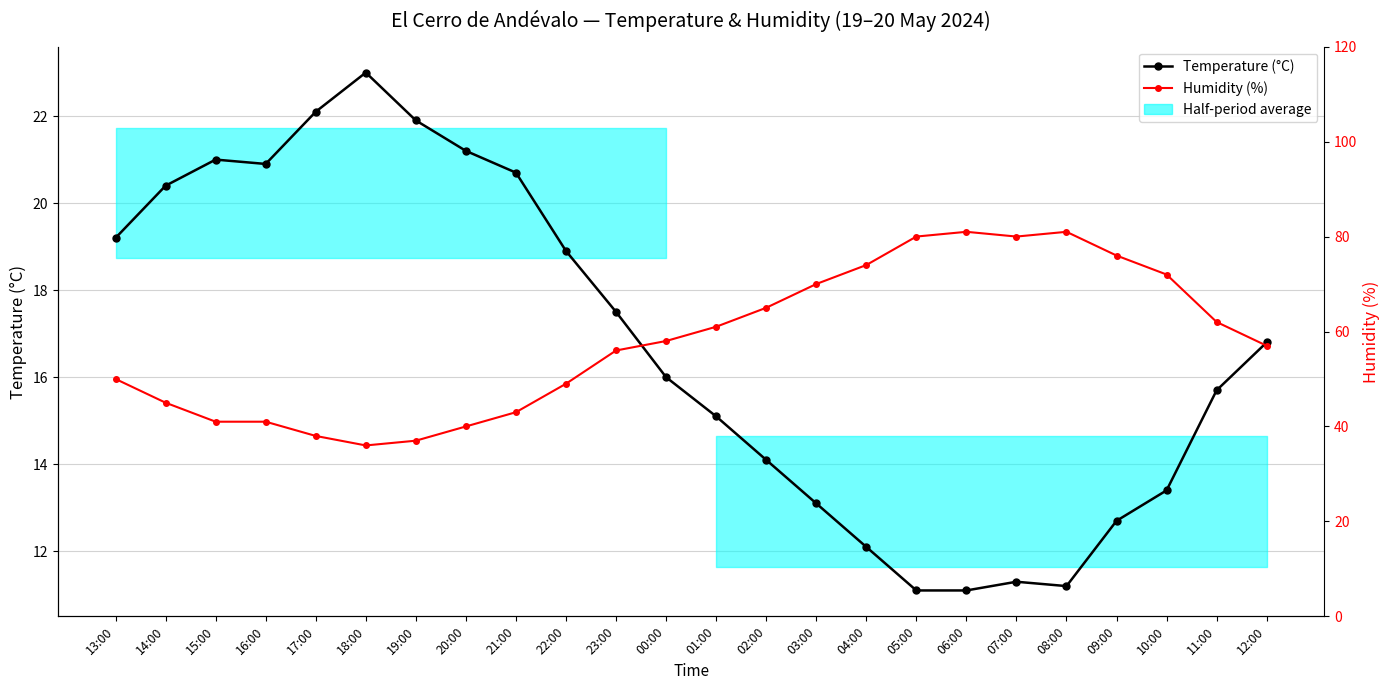

Which series changed the most between 17:00 and 19:00?

Humidity (%)